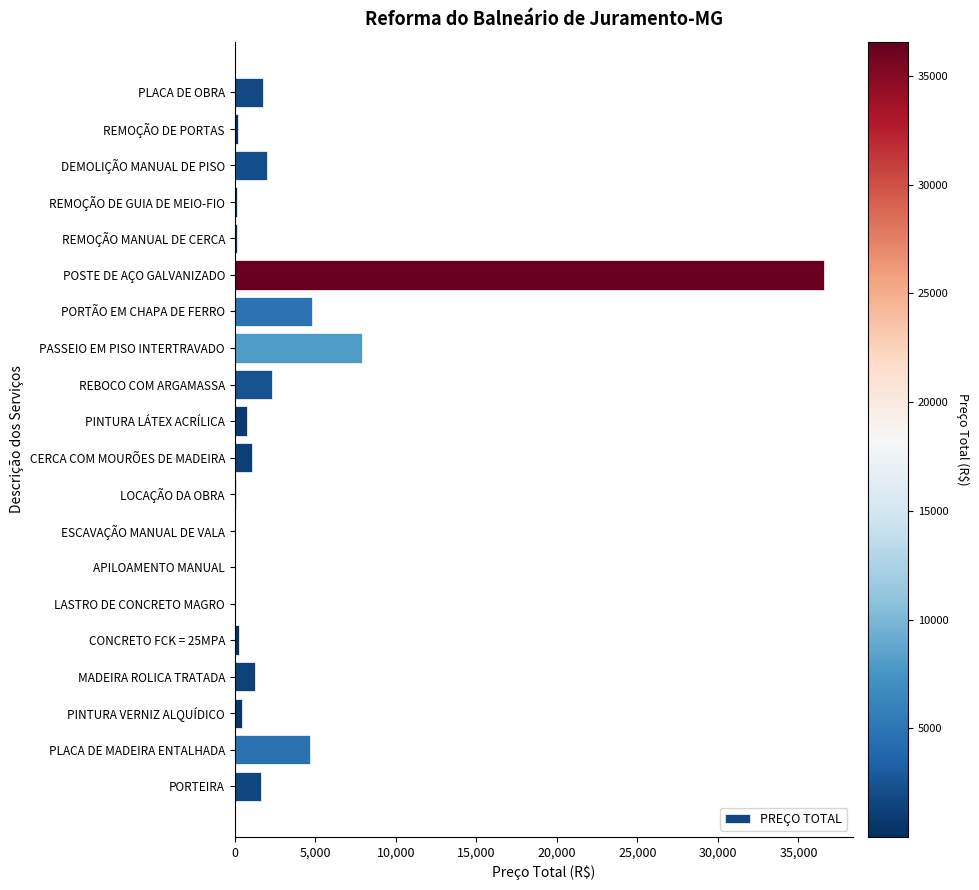

The chart shows a value of 7914.6 at PASSEIO EM PISO INTERTRAVADO. True or false?

True